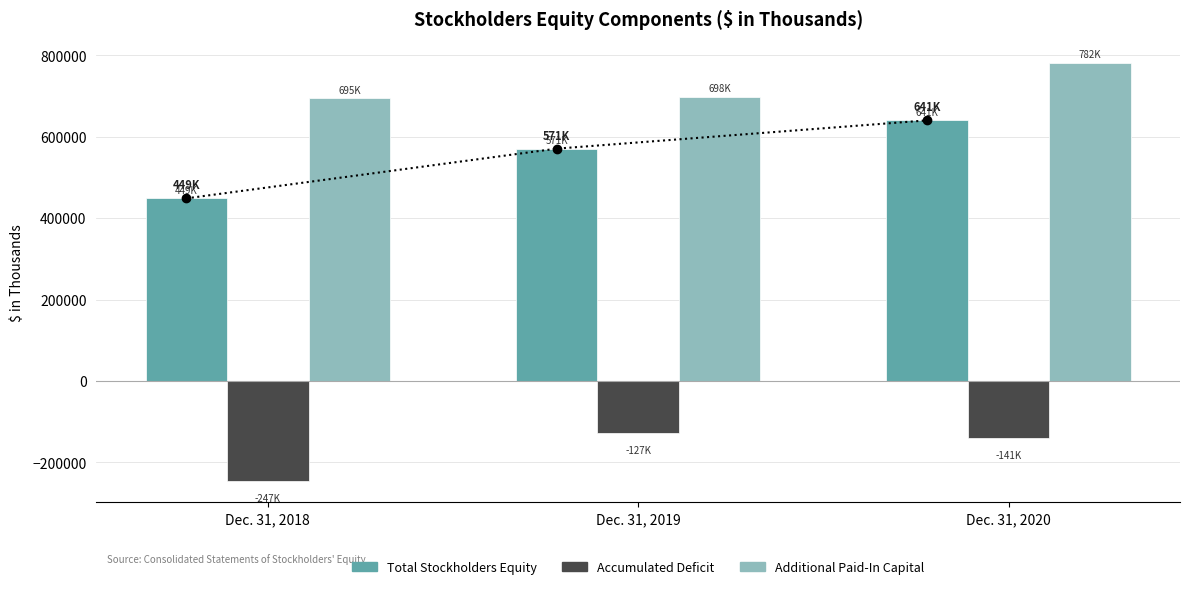

How many bars are there in total?

9